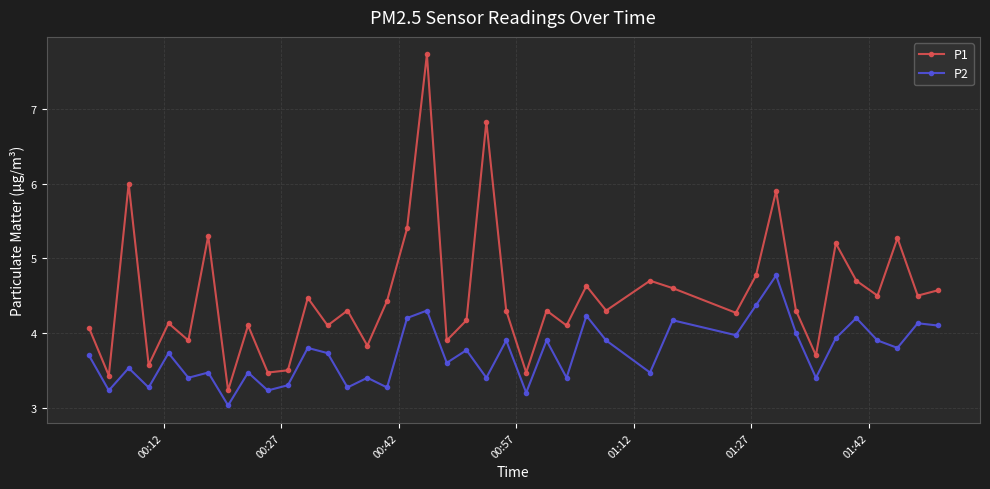

Reading left to right, transcribe all the data shown in this chart.

P1: 4.1	3.4	6.0	3.6	4.1	3.9	5.3	3.2	4.1	3.5	3.5	4.5	4.1	4.3	3.8	4.4	5.4	7.7	3.9	4.2	6.8	4.3	3.5	4.3	4.1	4.6	4.3	4.7	4.6	4.3	4.8	5.9	4.3	3.7	5.2	4.7	4.5	5.3	4.5	4.6
P2: 3.7	3.2	3.5	3.3	3.7	3.4	3.5	3.0	3.5	3.2	3.3	3.8	3.7	3.3	3.4	3.3	4.2	4.3	3.6	3.8	3.4	3.9	3.2	3.9	3.4	4.2	3.9	3.5	4.2	4.0	4.4	4.8	4.0	3.4	3.9	4.2	3.9	3.8	4.1	4.1